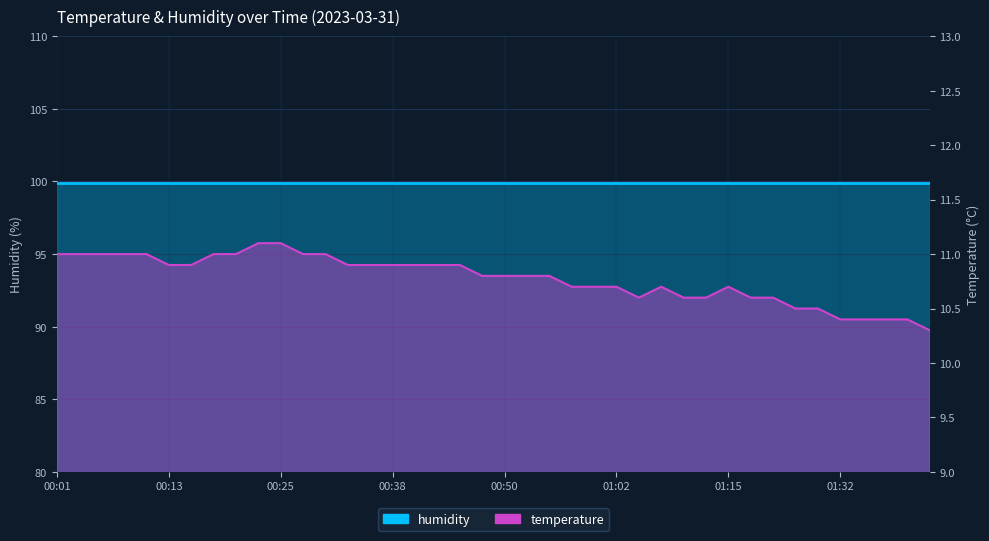

Is it true that the value at 00:55 is 17.8?

False